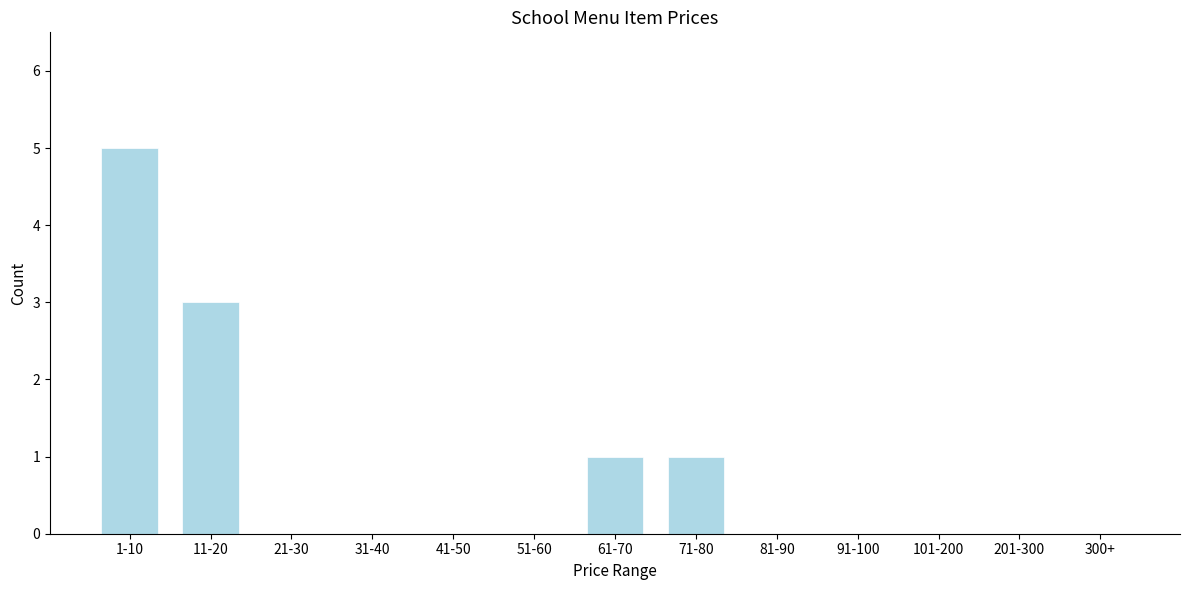

Reading left to right, list all the values displayed in this chart.

1-10=5	11-20=3	21-30=0	31-40=0	41-50=0	51-60=0	61-70=1	71-80=1	81-90=0	91-100=0	101-200=0	201-300=0	300+=0